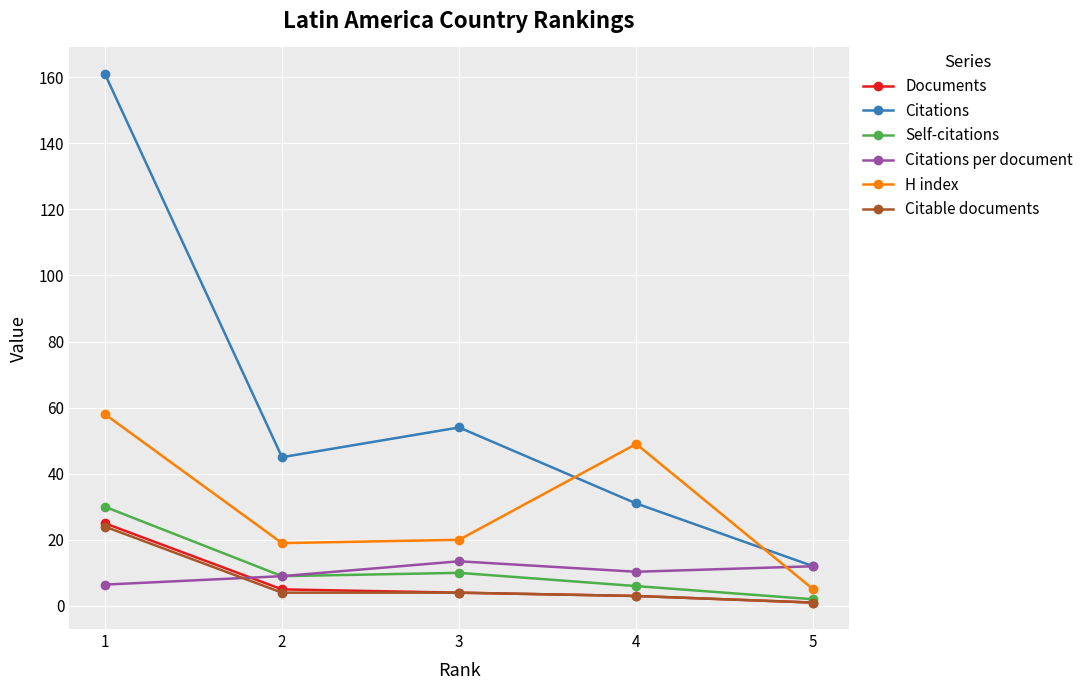

At which label is Citations closest to 86?

3